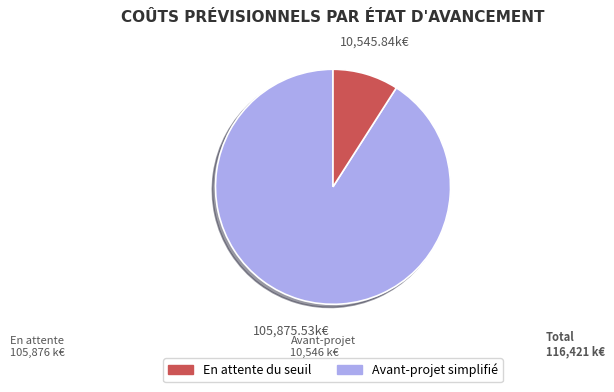

Does any single category account for the majority?

Yes